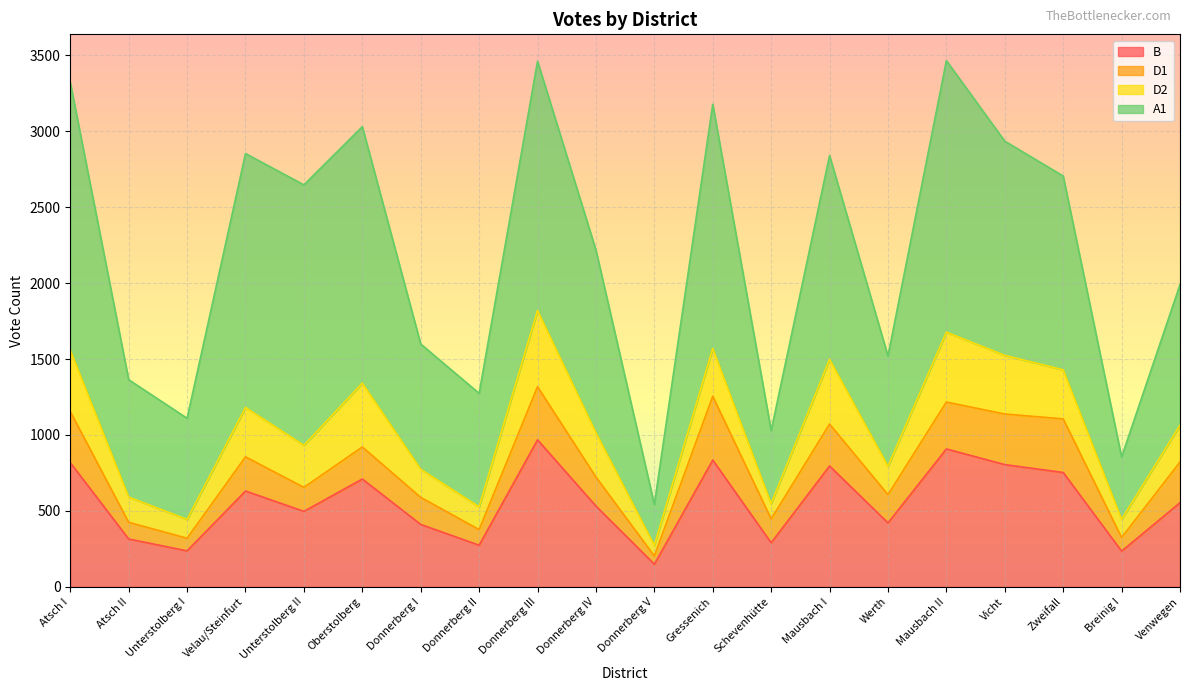

What is the difference between the highest and lowest values at Donnerberg II?

644